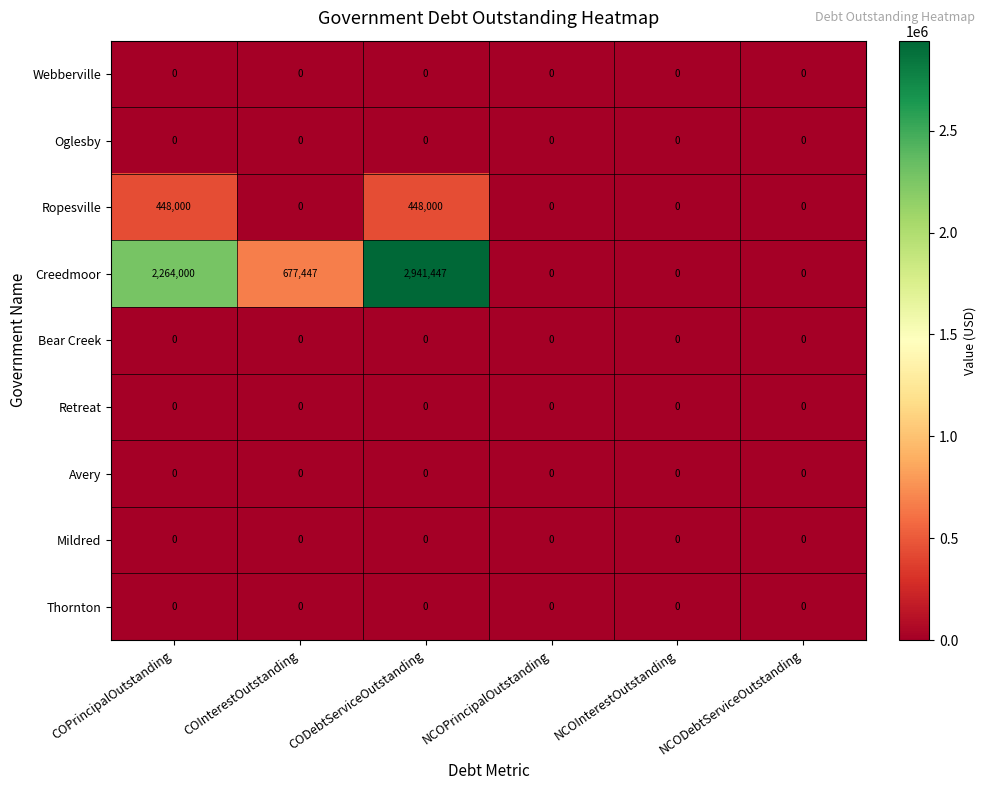

Which series changed the most between COPrincipalOutstanding and CODebtServiceOutstanding?

Creedmoor